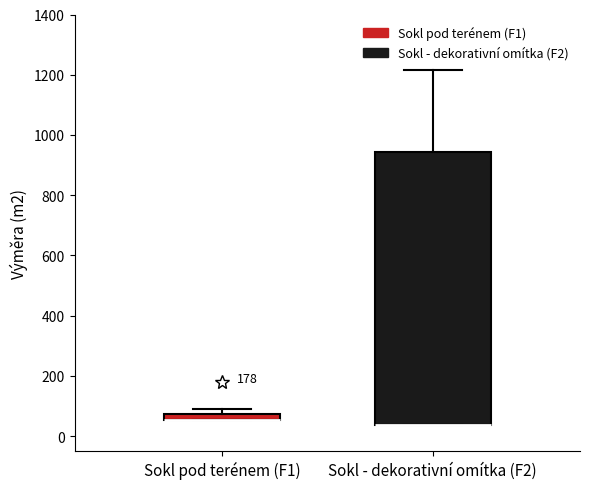

Which box is the tallest, from its lower edge to its upper edge?

Sokl - dekorativní omítka (F2)